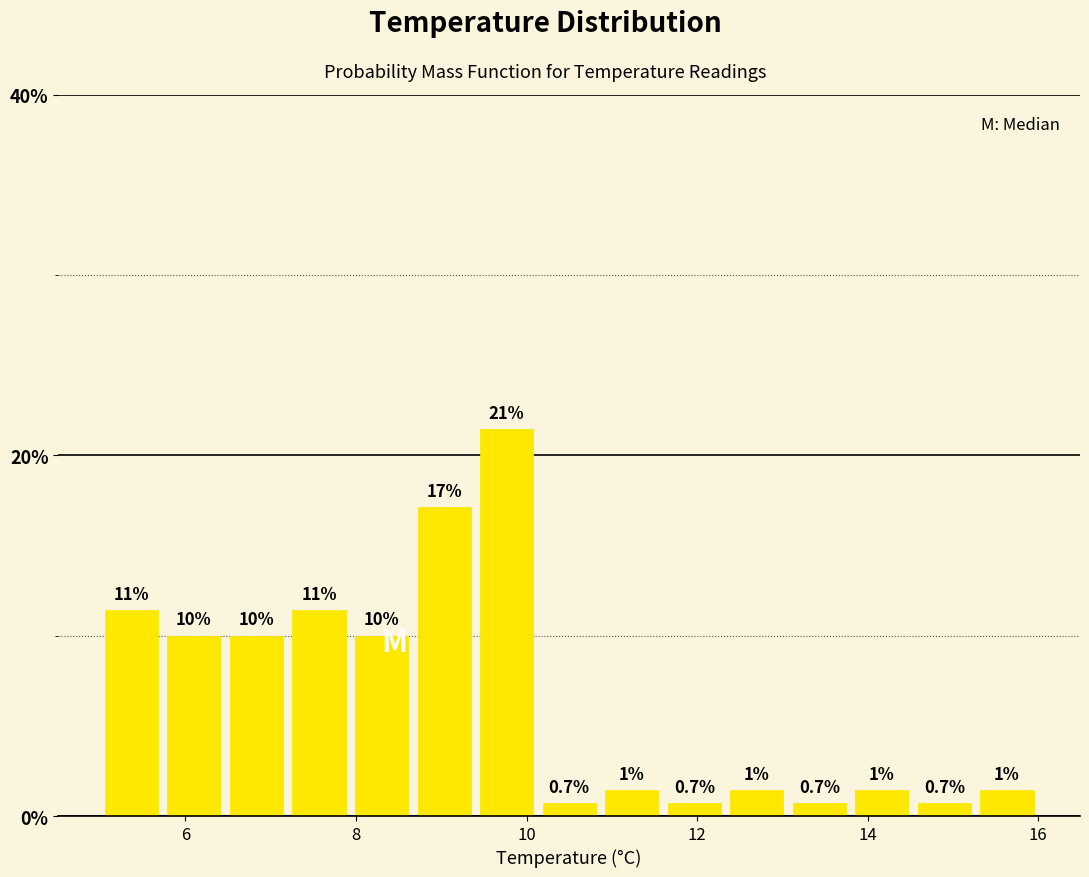

Around what value on the x-axis is the tallest bar? Give the approximate position of its centre, as read against the axis.

9.8